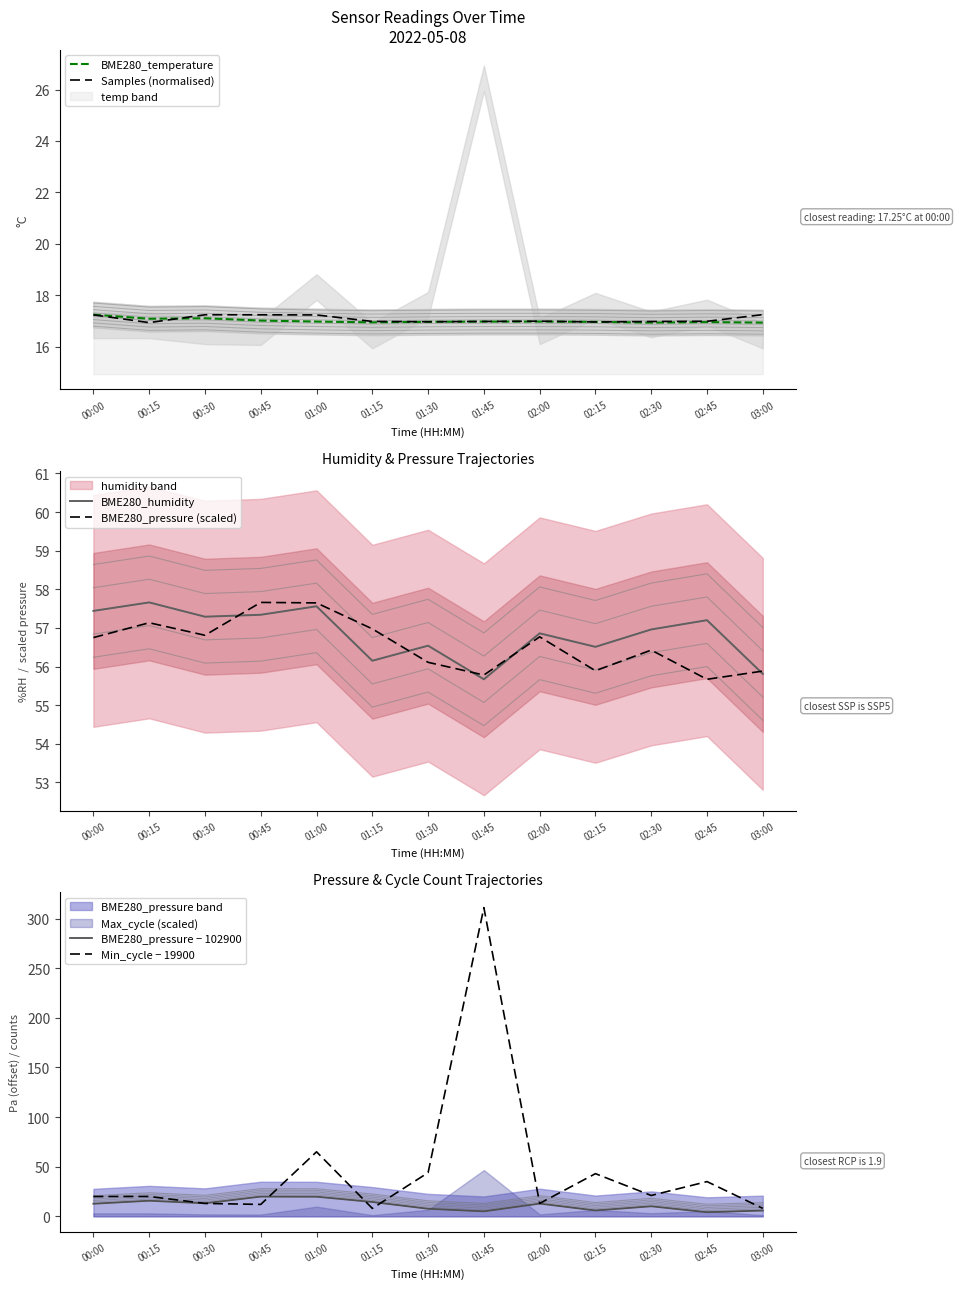

Which label corresponds to the largest value in the chart?

01:45